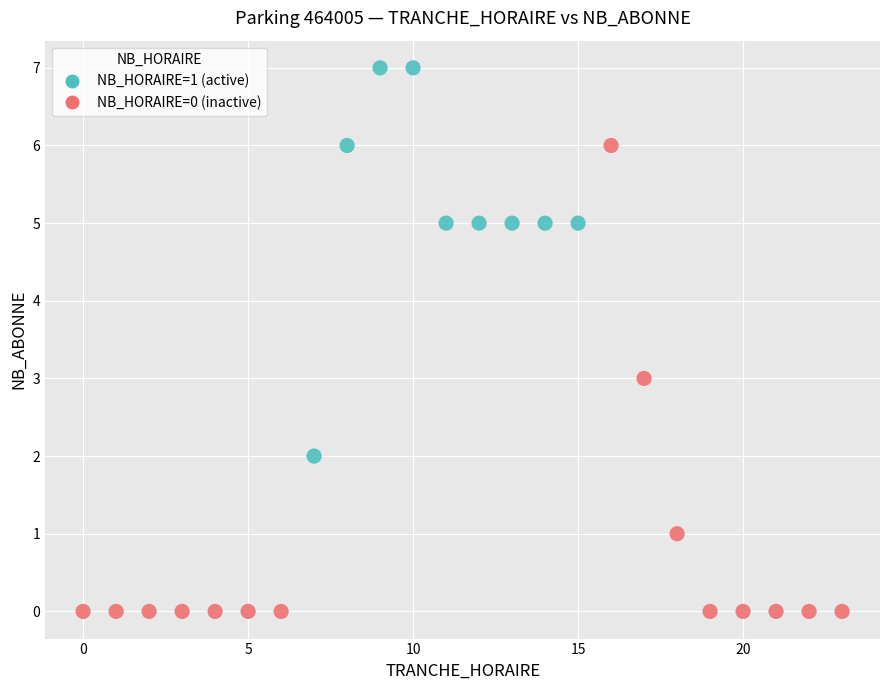

Which series contains the lowest Y value?

NB_HORAIRE=0 (inactive)